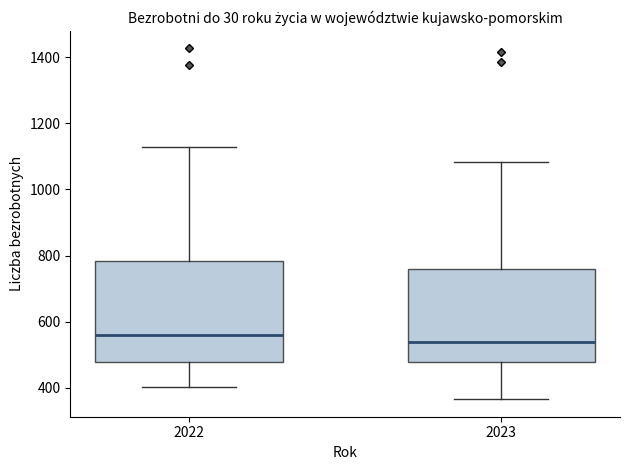

Which box has the highest median line?

2022